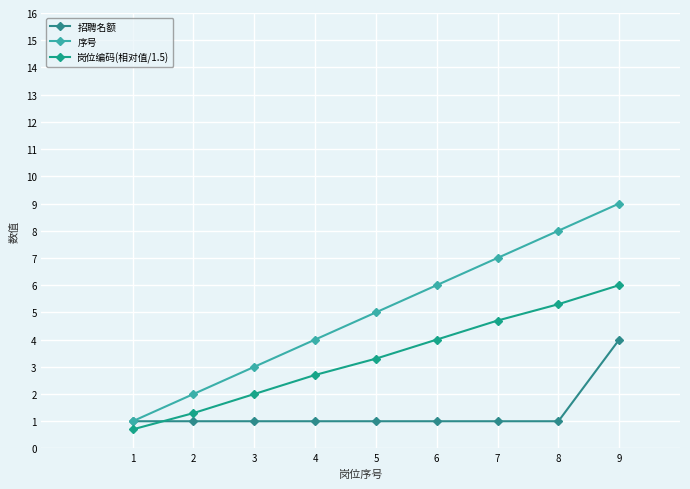

Which series has the widest spread of values?

序号